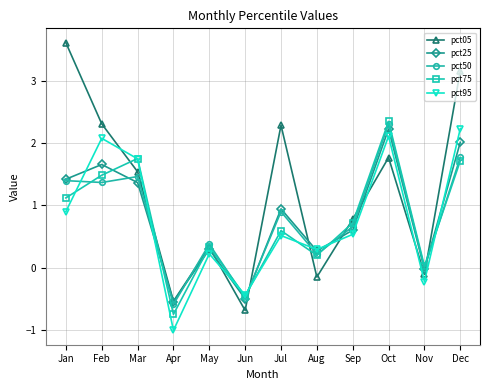

True or false: pct95 has a value of 0.2 at May.

True